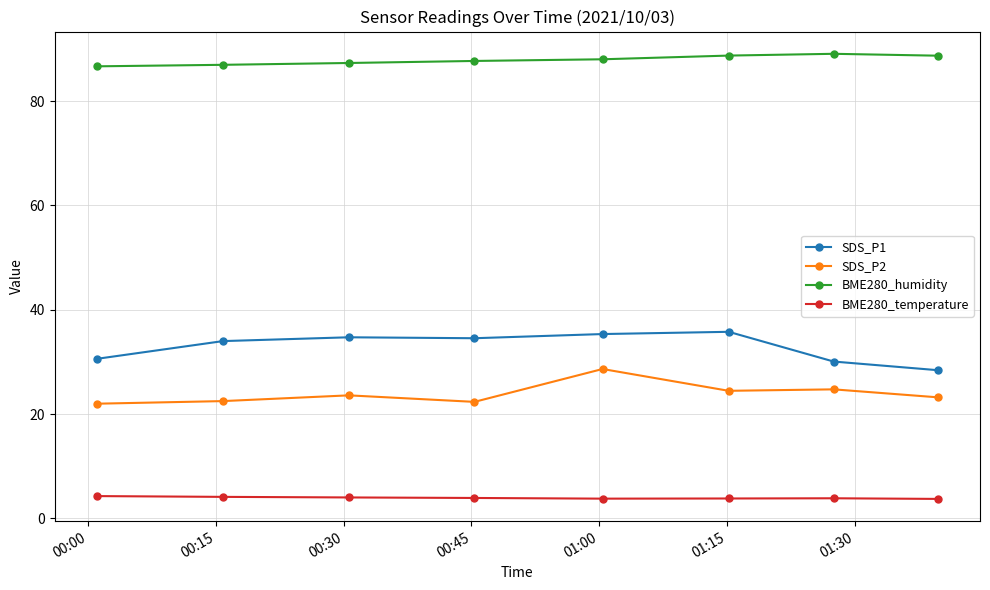

How many lines are shown in the chart?

4